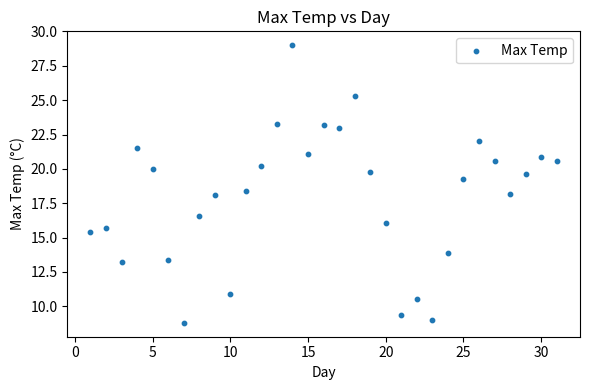

What is the range of X values (max minus min)?

30.0